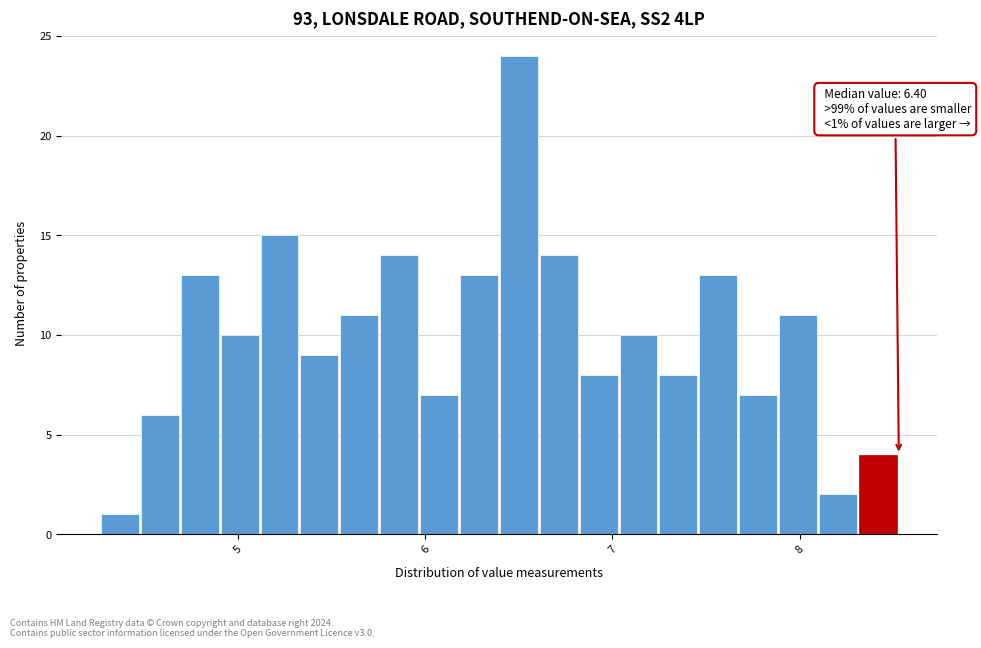

Around what value on the x-axis is the tallest bar? Give the approximate position of its centre, as read against the axis.

6.5